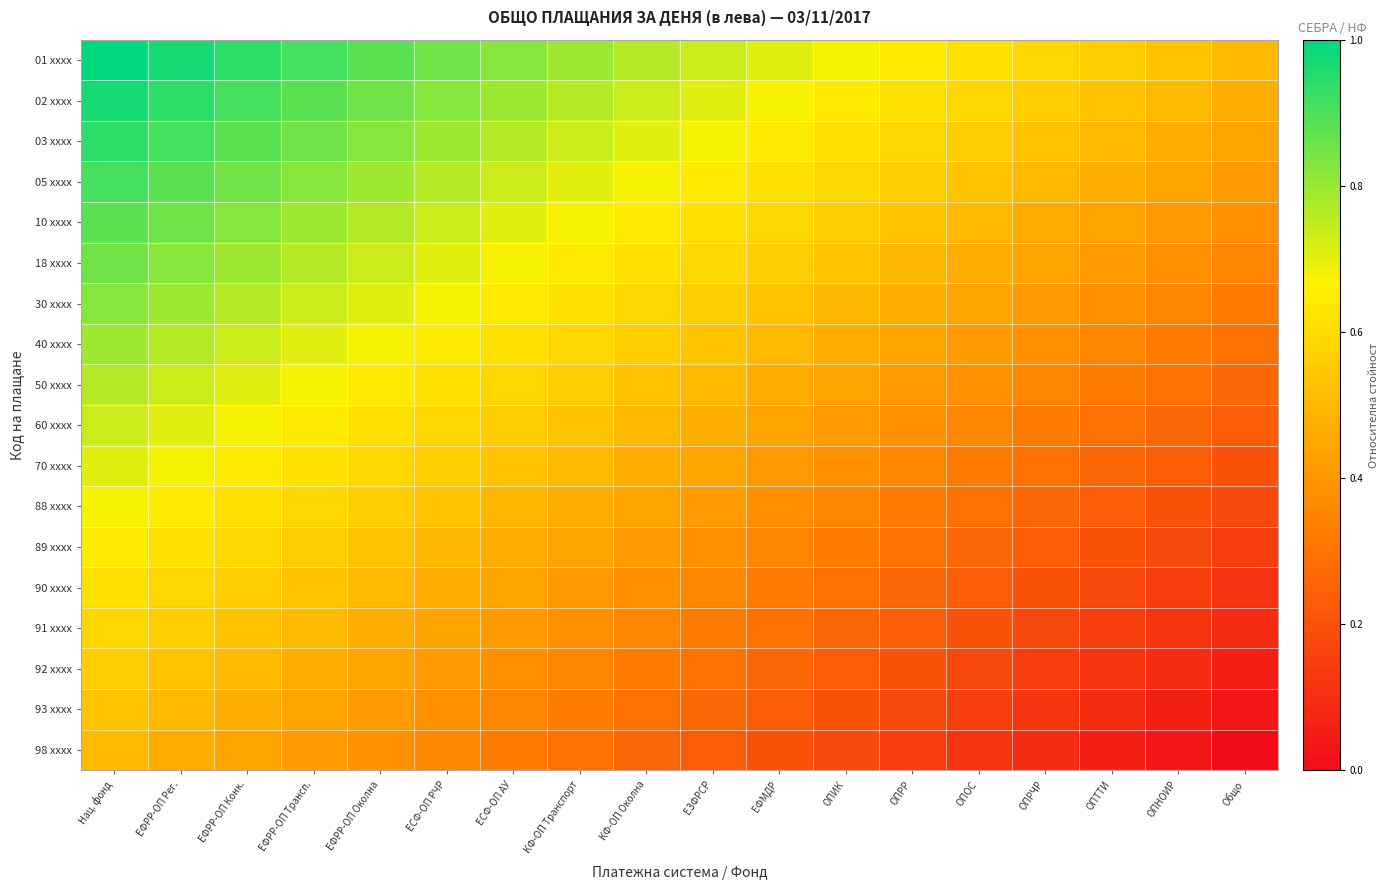

Reading left to right, transcribe all the data shown in this chart.

01 xxxx: Нац. фонд=1.0	ЕФРР-ОП Рег.=1.0	ЕФРР-ОП Конк.=0.9	ЕФРР-ОП Трансп.=0.9	ЕФРР-ОП Околна=0.9	ЕСФ-ОП РЧР=0.9	ЕСФ-ОП АУ=0.8	КФ-ОП Транспорт=0.8	КФ-ОП Околна=0.8	ЕЗФРСР=0.7	ЕФМДР=0.7	ОПИК=0.7	ОПРР=0.6	ОПОС=0.6	ОПРЧР=0.6	ОПТТИ=0.6	ОПНОИР=0.5	Общо=0.5
02 xxxx: Нац. фонд=1.0	ЕФРР-ОП Рег.=0.9	ЕФРР-ОП Конк.=0.9	ЕФРР-ОП Трансп.=0.9	ЕФРР-ОП Околна=0.9	ЕСФ-ОП РЧР=0.8	ЕСФ-ОП АУ=0.8	КФ-ОП Транспорт=0.8	КФ-ОП Околна=0.7	ЕЗФРСР=0.7	ЕФМДР=0.7	ОПИК=0.6	ОПРР=0.6	ОПОС=0.6	ОПРЧР=0.6	ОПТТИ=0.5	ОПНОИР=0.5	Общо=0.5
03 xxxx: Нац. фонд=0.9	ЕФРР-ОП Рег.=0.9	ЕФРР-ОП Конк.=0.9	ЕФРР-ОП Трансп.=0.9	ЕФРР-ОП Околна=0.8	ЕСФ-ОП РЧР=0.8	ЕСФ-ОП АУ=0.8	КФ-ОП Транспорт=0.7	КФ-ОП Околна=0.7	ЕЗФРСР=0.7	ЕФМДР=0.6	ОПИК=0.6	ОПРР=0.6	ОПОС=0.6	ОПРЧР=0.5	ОПТТИ=0.5	ОПНОИР=0.5	Общо=0.4
05 xxxx: Нац. фонд=0.9	ЕФРР-ОП Рег.=0.9	ЕФРР-ОП Конк.=0.9	ЕФРР-ОП Трансп.=0.8	ЕФРР-ОП Околна=0.8	ЕСФ-ОП РЧР=0.8	ЕСФ-ОП АУ=0.7	КФ-ОП Транспорт=0.7	КФ-ОП Околна=0.7	ЕЗФРСР=0.6	ЕФМДР=0.6	ОПИК=0.6	ОПРР=0.6	ОПОС=0.5	ОПРЧР=0.5	ОПТТИ=0.5	ОПНОИР=0.4	Общо=0.4
10 xxxx: Нац. фонд=0.9	ЕФРР-ОП Рег.=0.9	ЕФРР-ОП Конк.=0.8	ЕФРР-ОП Трансп.=0.8	ЕФРР-ОП Околна=0.8	ЕСФ-ОП РЧР=0.7	ЕСФ-ОП АУ=0.7	КФ-ОП Транспорт=0.7	КФ-ОП Околна=0.6	ЕЗФРСР=0.6	ЕФМДР=0.6	ОПИК=0.6	ОПРР=0.5	ОПОС=0.5	ОПРЧР=0.5	ОПТТИ=0.4	ОПНОИР=0.4	Общо=0.4
18 xxxx: Нац. фонд=0.9	ЕФРР-ОП Рег.=0.8	ЕФРР-ОП Конк.=0.8	ЕФРР-ОП Трансп.=0.8	ЕФРР-ОП Околна=0.7	ЕСФ-ОП РЧР=0.7	ЕСФ-ОП АУ=0.7	КФ-ОП Транспорт=0.6	КФ-ОП Околна=0.6	ЕЗФРСР=0.6	ЕФМДР=0.6	ОПИК=0.5	ОПРР=0.5	ОПОС=0.5	ОПРЧР=0.4	ОПТТИ=0.4	ОПНОИР=0.4	Общо=0.4
30 xxxx: Нац. фонд=0.8	ЕФРР-ОП Рег.=0.8	ЕФРР-ОП Конк.=0.8	ЕФРР-ОП Трансп.=0.7	ЕФРР-ОП Околна=0.7	ЕСФ-ОП РЧР=0.7	ЕСФ-ОП АУ=0.6	КФ-ОП Транспорт=0.6	КФ-ОП Околна=0.6	ЕЗФРСР=0.6	ЕФМДР=0.5	ОПИК=0.5	ОПРР=0.5	ОПОС=0.4	ОПРЧР=0.4	ОПТТИ=0.4	ОПНОИР=0.4	Общо=0.3
40 xxxx: Нац. фонд=0.8	ЕФРР-ОП Рег.=0.8	ЕФРР-ОП Конк.=0.7	ЕФРР-ОП Трансп.=0.7	ЕФРР-ОП Околна=0.7	ЕСФ-ОП РЧР=0.6	ЕСФ-ОП АУ=0.6	КФ-ОП Транспорт=0.6	КФ-ОП Околна=0.6	ЕЗФРСР=0.5	ЕФМДР=0.5	ОПИК=0.5	ОПРР=0.4	ОПОС=0.4	ОПРЧР=0.4	ОПТТИ=0.4	ОПНОИР=0.3	Общо=0.3
50 xxxx: Нац. фонд=0.8	ЕФРР-ОП Рег.=0.7	ЕФРР-ОП Конк.=0.7	ЕФРР-ОП Трансп.=0.7	ЕФРР-ОП Околна=0.6	ЕСФ-ОП РЧР=0.6	ЕСФ-ОП АУ=0.6	КФ-ОП Транспорт=0.6	КФ-ОП Околна=0.5	ЕЗФРСР=0.5	ЕФМДР=0.5	ОПИК=0.4	ОПРР=0.4	ОПОС=0.4	ОПРЧР=0.4	ОПТТИ=0.3	ОПНОИР=0.3	Общо=0.3
60 xxxx: Нац. фонд=0.7	ЕФРР-ОП Рег.=0.7	ЕФРР-ОП Конк.=0.7	ЕФРР-ОП Трансп.=0.6	ЕФРР-ОП Околна=0.6	ЕСФ-ОП РЧР=0.6	ЕСФ-ОП АУ=0.6	КФ-ОП Транспорт=0.5	КФ-ОП Околна=0.5	ЕЗФРСР=0.5	ЕФМДР=0.4	ОПИК=0.4	ОПРР=0.4	ОПОС=0.4	ОПРЧР=0.3	ОПТТИ=0.3	ОПНОИР=0.3	Общо=0.2
70 xxxx: Нац. фонд=0.7	ЕФРР-ОП Рег.=0.7	ЕФРР-ОП Конк.=0.6	ЕФРР-ОП Трансп.=0.6	ЕФРР-ОП Околна=0.6	ЕСФ-ОП РЧР=0.6	ЕСФ-ОП АУ=0.5	КФ-ОП Транспорт=0.5	КФ-ОП Околна=0.5	ЕЗФРСР=0.4	ЕФМДР=0.4	ОПИК=0.4	ОПРР=0.4	ОПОС=0.3	ОПРЧР=0.3	ОПТТИ=0.3	ОПНОИР=0.2	Общо=0.2
88 xxxx: Нац. фонд=0.7	ЕФРР-ОП Рег.=0.6	ЕФРР-ОП Конк.=0.6	ЕФРР-ОП Трансп.=0.6	ЕФРР-ОП Околна=0.6	ЕСФ-ОП РЧР=0.5	ЕСФ-ОП АУ=0.5	КФ-ОП Транспорт=0.5	КФ-ОП Околна=0.4	ЕЗФРСР=0.4	ЕФМДР=0.4	ОПИК=0.4	ОПРР=0.3	ОПОС=0.3	ОПРЧР=0.3	ОПТТИ=0.2	ОПНОИР=0.2	Общо=0.2
89 xxxx: Нац. фонд=0.6	ЕФРР-ОП Рег.=0.6	ЕФРР-ОП Конк.=0.6	ЕФРР-ОП Трансп.=0.6	ЕФРР-ОП Околна=0.5	ЕСФ-ОП РЧР=0.5	ЕСФ-ОП АУ=0.5	КФ-ОП Транспорт=0.4	КФ-ОП Околна=0.4	ЕЗФРСР=0.4	ЕФМДР=0.4	ОПИК=0.3	ОПРР=0.3	ОПОС=0.3	ОПРЧР=0.2	ОПТТИ=0.2	ОПНОИР=0.2	Общо=0.1
90 xxxx: Нац. фонд=0.6	ЕФРР-ОП Рег.=0.6	ЕФРР-ОП Конк.=0.6	ЕФРР-ОП Трансп.=0.5	ЕФРР-ОП Околна=0.5	ЕСФ-ОП РЧР=0.5	ЕСФ-ОП АУ=0.4	КФ-ОП Транспорт=0.4	КФ-ОП Околна=0.4	ЕЗФРСР=0.4	ЕФМДР=0.3	ОПИК=0.3	ОПРР=0.3	ОПОС=0.2	ОПРЧР=0.2	ОПТТИ=0.2	ОПНОИР=0.1	Общо=0.1
91 xxxx: Нац. фонд=0.6	ЕФРР-ОП Рег.=0.6	ЕФРР-ОП Конк.=0.5	ЕФРР-ОП Трансп.=0.5	ЕФРР-ОП Околна=0.5	ЕСФ-ОП РЧР=0.4	ЕСФ-ОП АУ=0.4	КФ-ОП Транспорт=0.4	КФ-ОП Околна=0.4	ЕЗФРСР=0.3	ЕФМДР=0.3	ОПИК=0.3	ОПРР=0.2	ОПОС=0.2	ОПРЧР=0.2	ОПТТИ=0.1	ОПНОИР=0.1	Общо=0.1
92 xxxx: Нац. фонд=0.6	ЕФРР-ОП Рег.=0.5	ЕФРР-ОП Конк.=0.5	ЕФРР-ОП Трансп.=0.5	ЕФРР-ОП Околна=0.4	ЕСФ-ОП РЧР=0.4	ЕСФ-ОП АУ=0.4	КФ-ОП Транспорт=0.4	КФ-ОП Околна=0.3	ЕЗФРСР=0.3	ЕФМДР=0.3	ОПИК=0.2	ОПРР=0.2	ОПОС=0.2	ОПРЧР=0.1	ОПТТИ=0.1	ОПНОИР=0.1	Общо=0.1
93 xxxx: Нац. фонд=0.5	ЕФРР-ОП Рег.=0.5	ЕФРР-ОП Конк.=0.5	ЕФРР-ОП Трансп.=0.4	ЕФРР-ОП Околна=0.4	ЕСФ-ОП РЧР=0.4	ЕСФ-ОП АУ=0.4	КФ-ОП Транспорт=0.3	КФ-ОП Околна=0.3	ЕЗФРСР=0.3	ЕФМДР=0.2	ОПИК=0.2	ОПРР=0.2	ОПОС=0.1	ОПРЧР=0.1	ОПТТИ=0.1	ОПНОИР=0.1	Общо=0.0
98 xxxx: Нац. фонд=0.5	ЕФРР-ОП Рег.=0.5	ЕФРР-ОП Конк.=0.4	ЕФРР-ОП Трансп.=0.4	ЕФРР-ОП Околна=0.4	ЕСФ-ОП РЧР=0.4	ЕСФ-ОП АУ=0.3	КФ-ОП Транспорт=0.3	КФ-ОП Околна=0.3	ЕЗФРСР=0.2	ЕФМДР=0.2	ОПИК=0.2	ОПРР=0.1	ОПОС=0.1	ОПРЧР=0.1	ОПТТИ=0.1	ОПНОИР=0.0	Общо=0.0